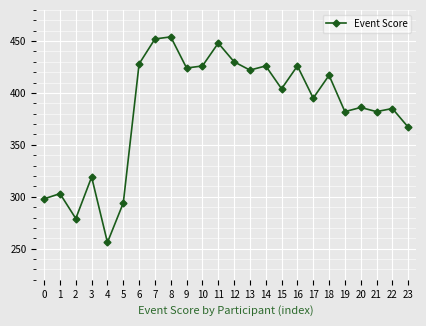

What is the approximate value at 23, to the nearest 10?

370